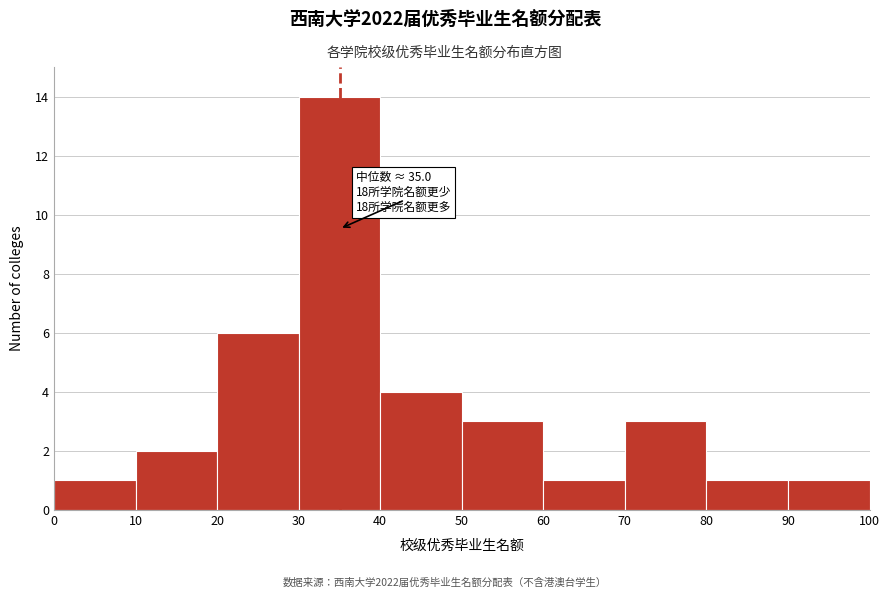

Over which range of the x-axis is the bar tallest?

30 to 40